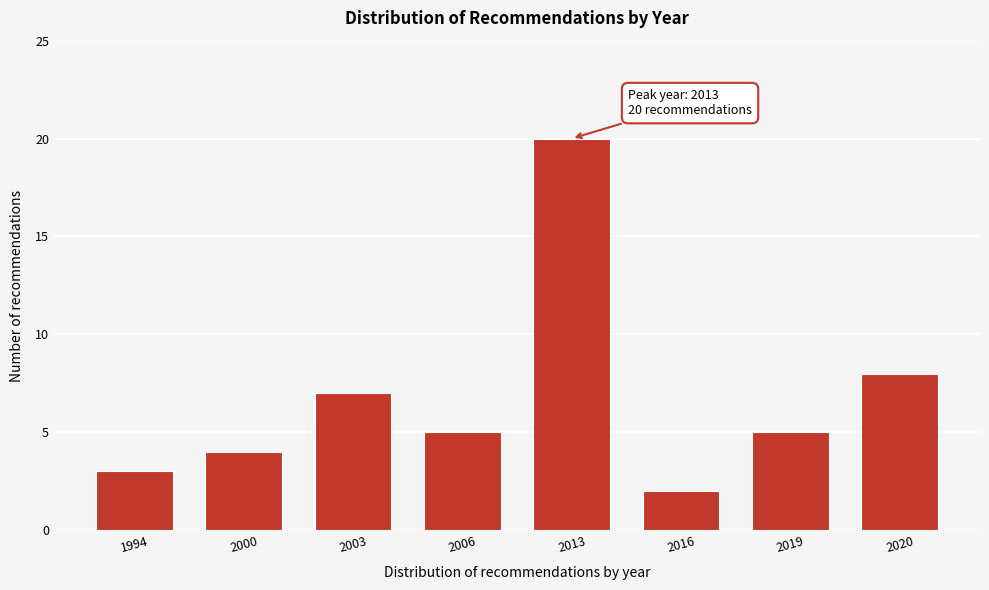

Reading right to left, what are all the values shown in this chart?

8	5	2	20	5	7	4	3